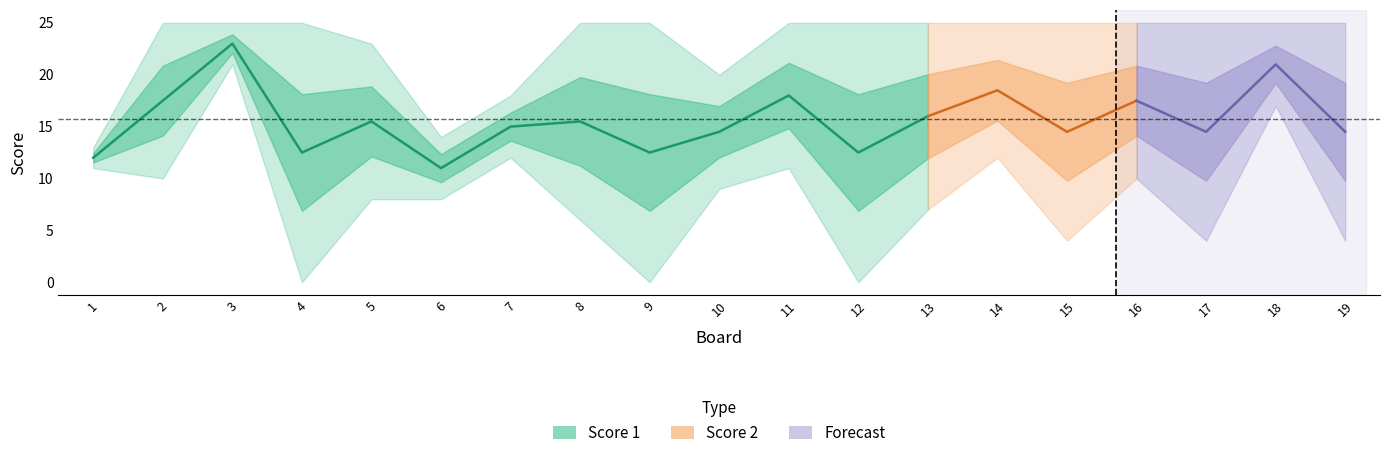

At which category does the chart reach its minimum across all series?

4